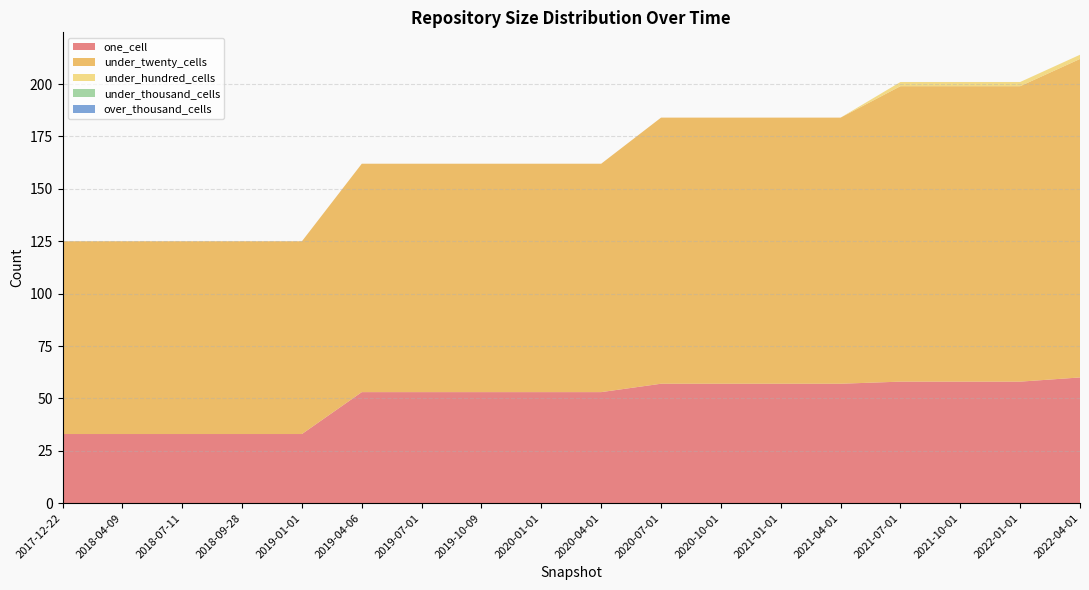

Reading right to left, what are all the values shown in this chart?

one_cell: 2022-04-01=60	2022-01-01=58	2021-10-01=58	2021-07-01=58	2021-04-01=57	2021-01-01=57	2020-10-01=57	2020-07-01=57	2020-04-01=53	2020-01-01=53	2019-10-09=53	2019-07-01=53	2019-04-06=53	2019-01-01=33	2018-09-28=33	2018-07-11=33	2018-04-09=33	2017-12-22=33
under_twenty_cells: 2022-04-01=152	2022-01-01=141	2021-10-01=141	2021-07-01=141	2021-04-01=127	2021-01-01=127	2020-10-01=127	2020-07-01=127	2020-04-01=109	2020-01-01=109	2019-10-09=109	2019-07-01=109	2019-04-06=109	2019-01-01=92	2018-09-28=92	2018-07-11=92	2018-04-09=92	2017-12-22=92
under_hundred_cells: 2022-04-01=2	2022-01-01=2	2021-10-01=2	2021-07-01=2	2021-04-01=0	2021-01-01=0	2020-10-01=0	2020-07-01=0	2020-04-01=0	2020-01-01=0	2019-10-09=0	2019-07-01=0	2019-04-06=0	2019-01-01=0	2018-09-28=0	2018-07-11=0	2018-04-09=0	2017-12-22=0
under_thousand_cells: 2022-04-01=0	2022-01-01=0	2021-10-01=0	2021-07-01=0	2021-04-01=0	2021-01-01=0	2020-10-01=0	2020-07-01=0	2020-04-01=0	2020-01-01=0	2019-10-09=0	2019-07-01=0	2019-04-06=0	2019-01-01=0	2018-09-28=0	2018-07-11=0	2018-04-09=0	2017-12-22=0
over_thousand_cells: 2022-04-01=0	2022-01-01=0	2021-10-01=0	2021-07-01=0	2021-04-01=0	2021-01-01=0	2020-10-01=0	2020-07-01=0	2020-04-01=0	2020-01-01=0	2019-10-09=0	2019-07-01=0	2019-04-06=0	2019-01-01=0	2018-09-28=0	2018-07-11=0	2018-04-09=0	2017-12-22=0